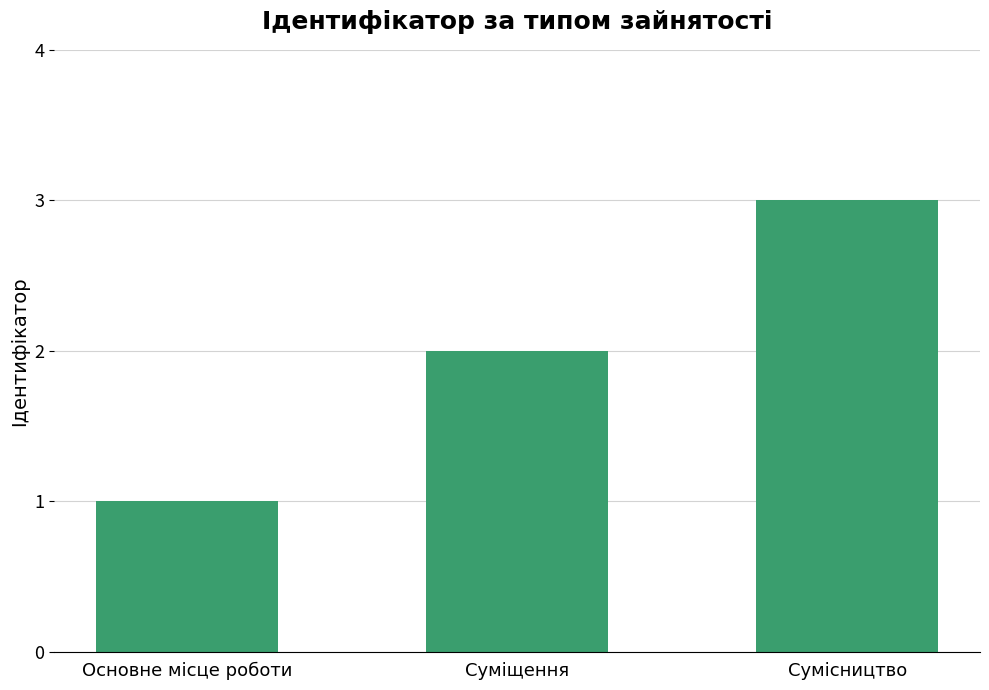

Reading left to right, what are all the values shown in this chart?

1	2	3